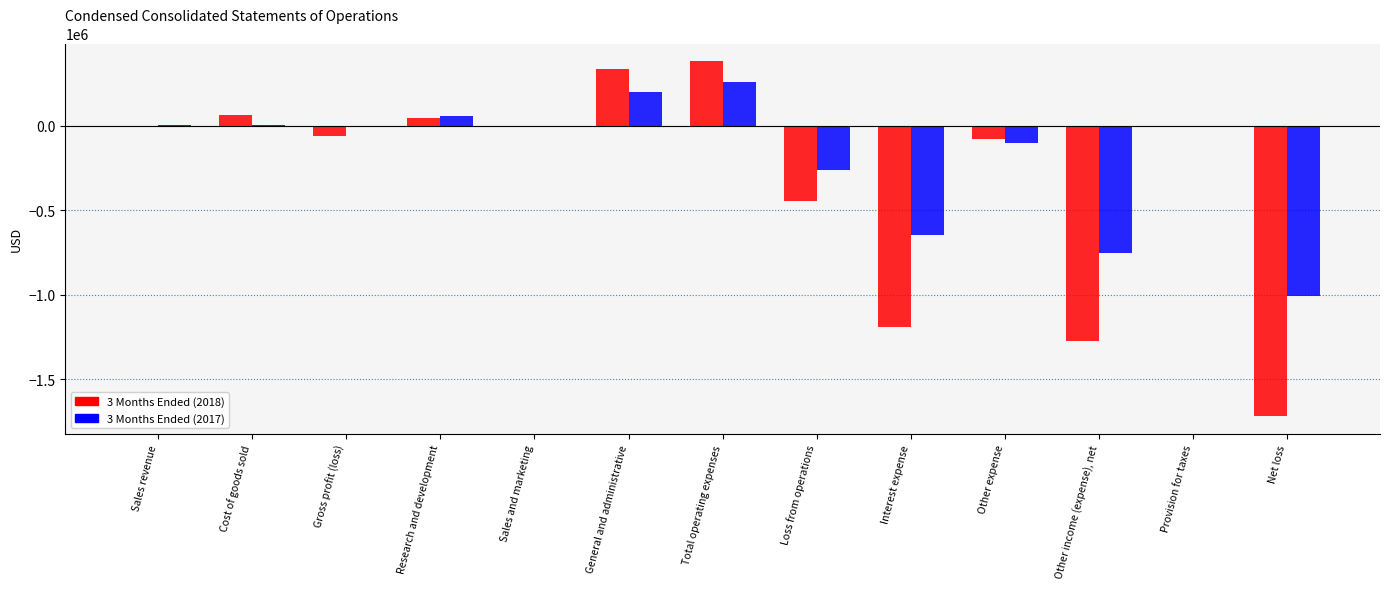

What is the total value across all series at Gross profit (loss)?

-60176